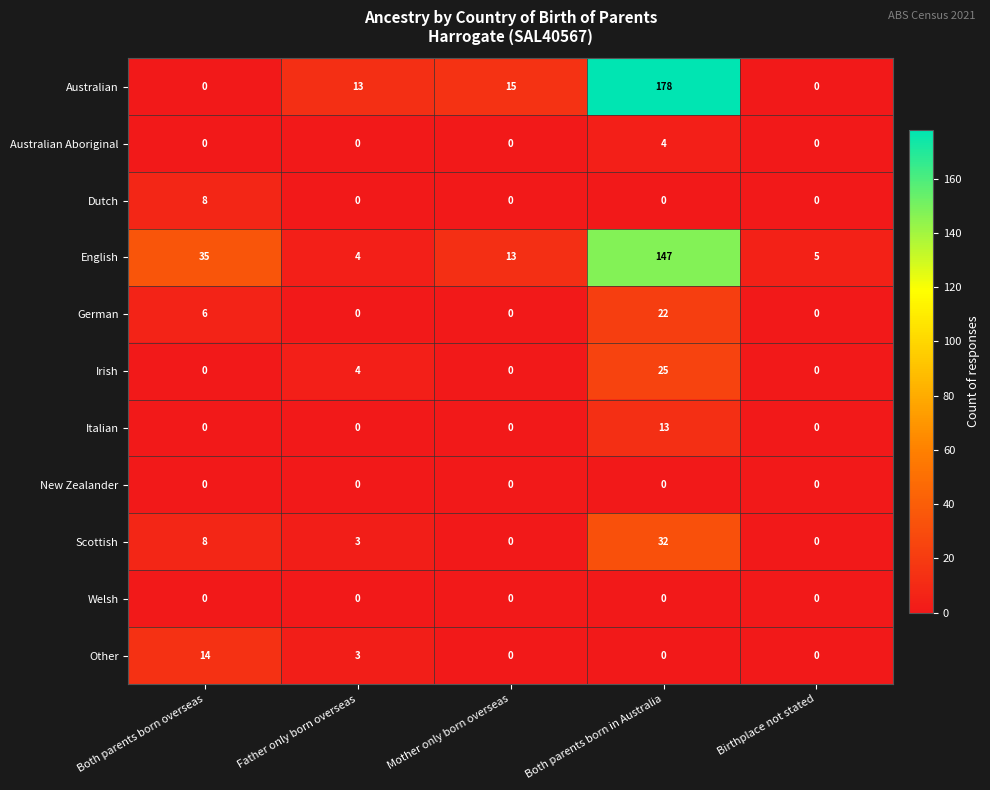

What is the difference between the maximum and second lowest values in the English series?

142